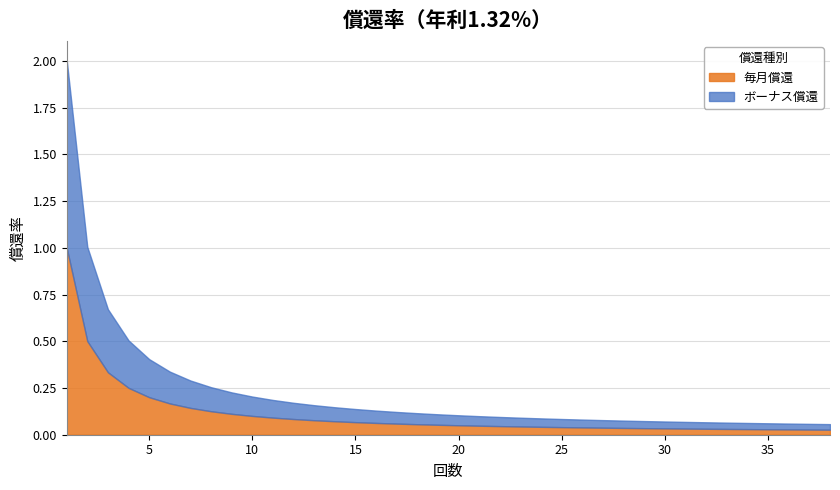

What are all the series names shown in the legend?

毎月償還, ボーナス償還